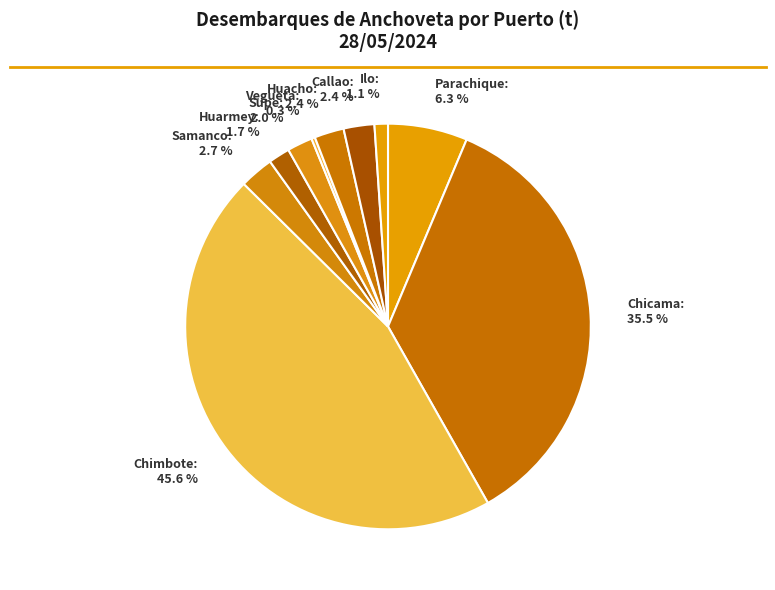

What portion of the pie excludes Chicama?

64.5%